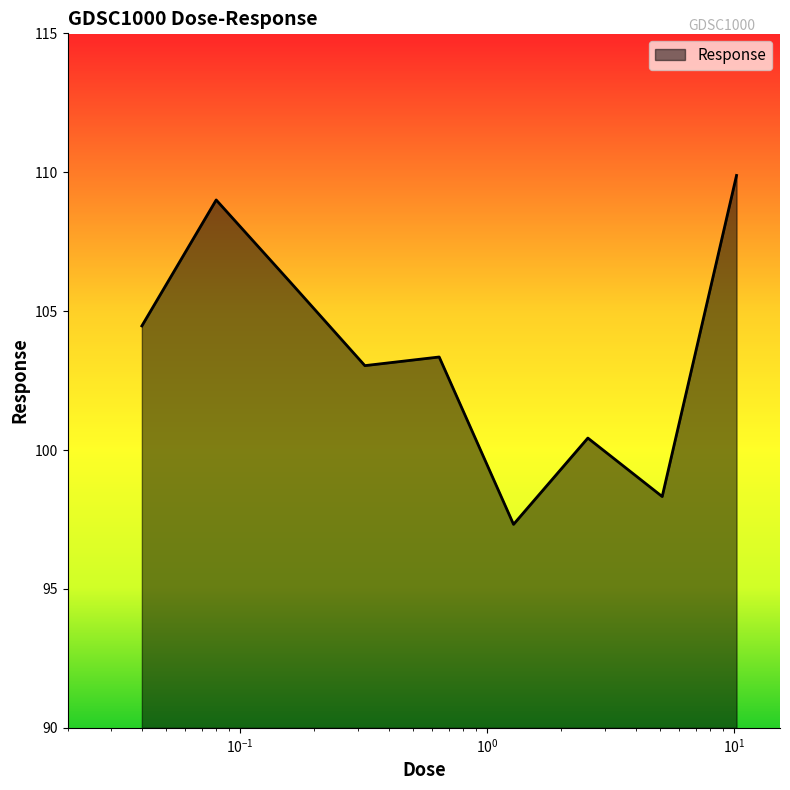

What is the minimum value shown in the chart?

97.3